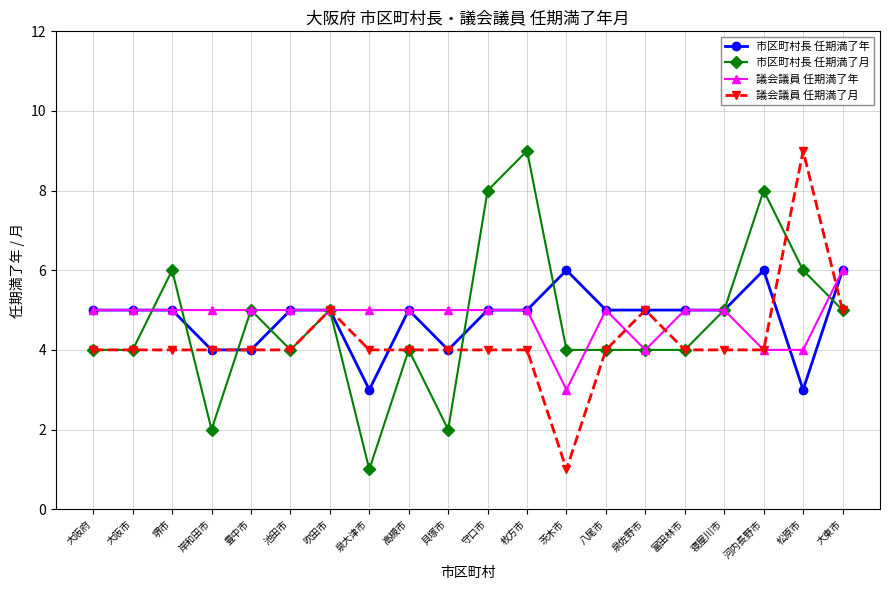

The value of 市区町村長 任期満了月 at 池田市 is 7. True or false?

False